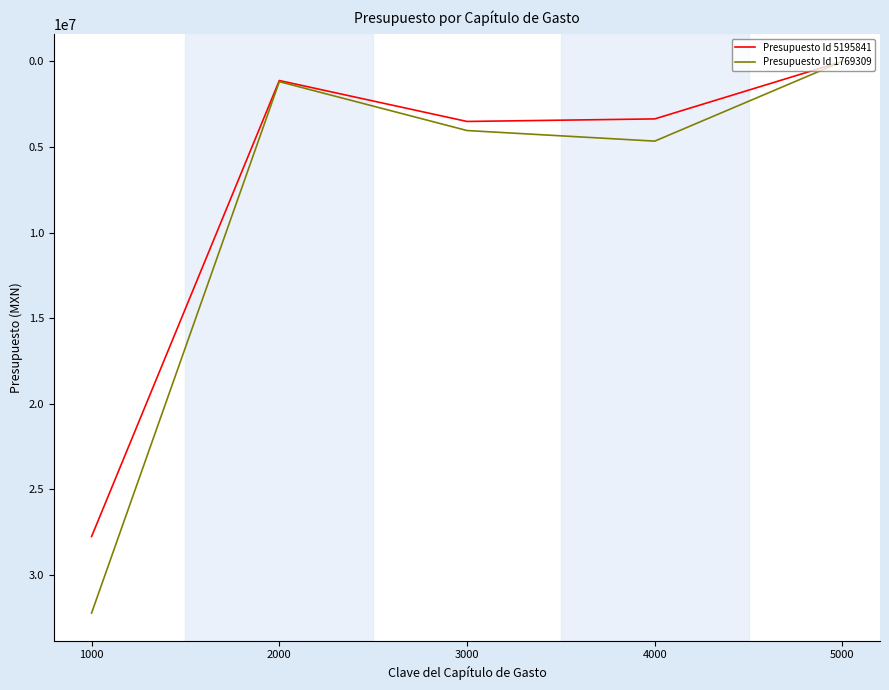

What is the difference between the highest and lowest values at 4000?

1298219.9